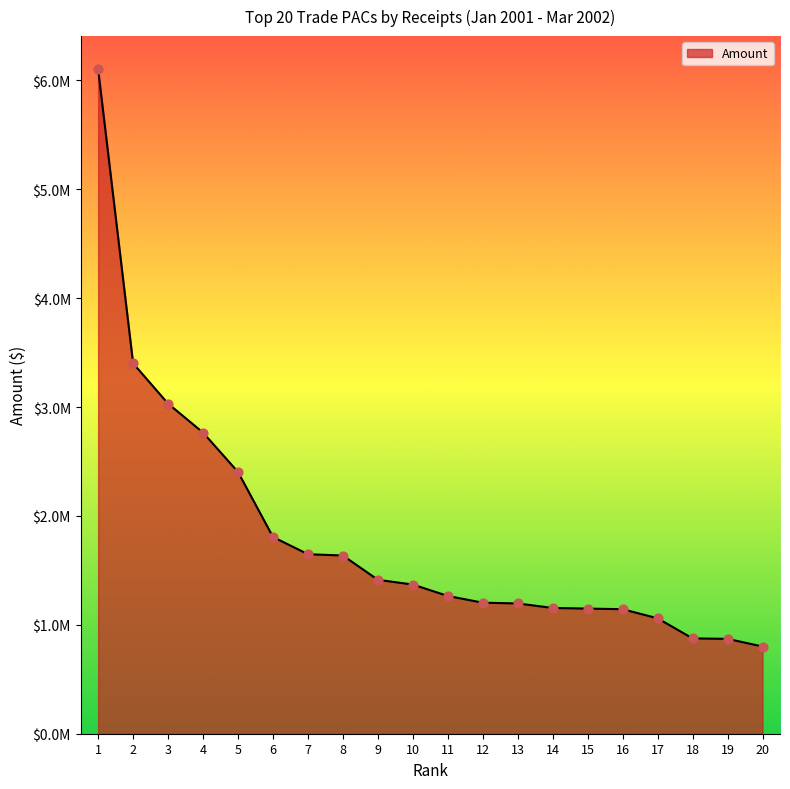

What is the change in value from 8 to 16?

-493104.1